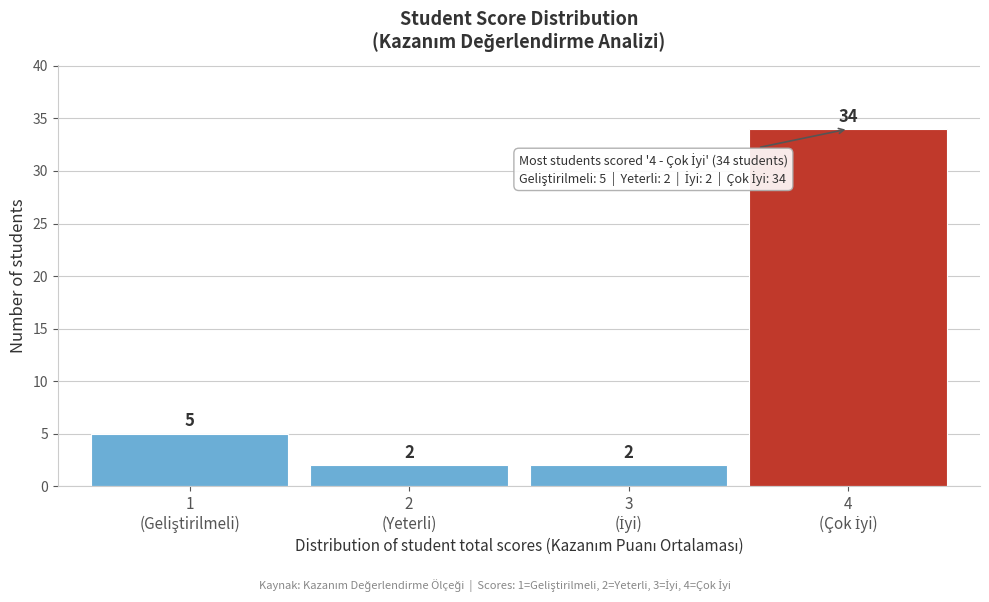

Reading left to right, transcribe all the data shown in this chart.

5	2	2	34